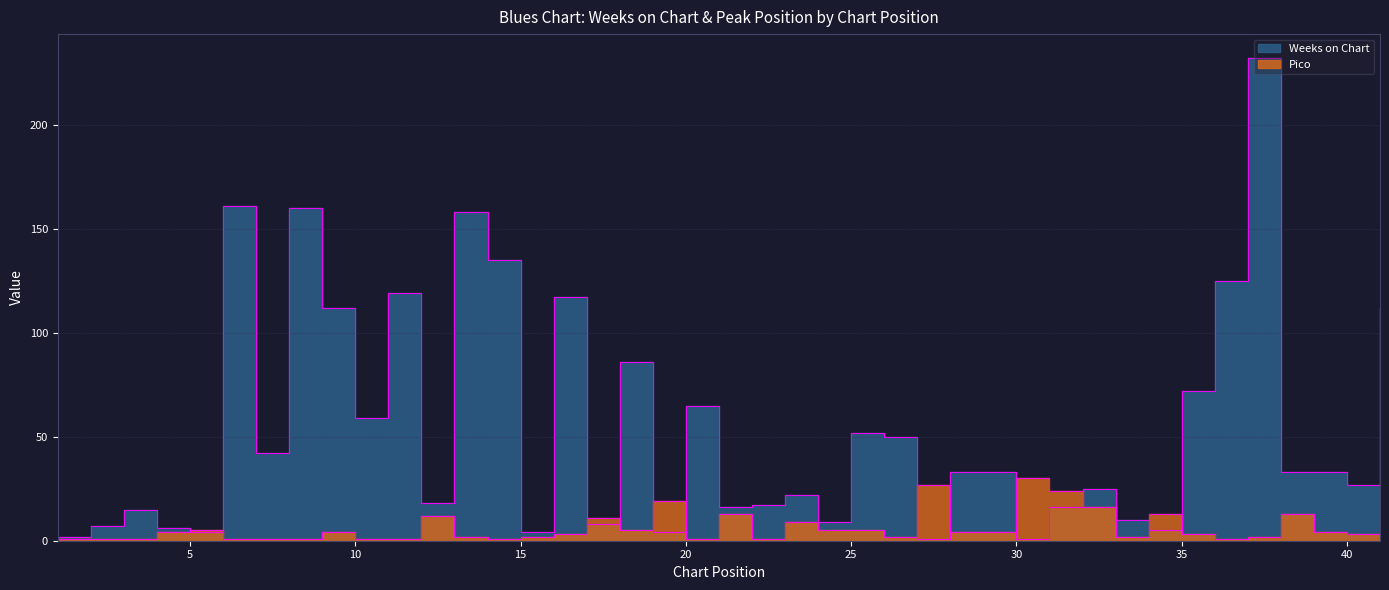

The value of Pico at 34 is 20. True or false?

False